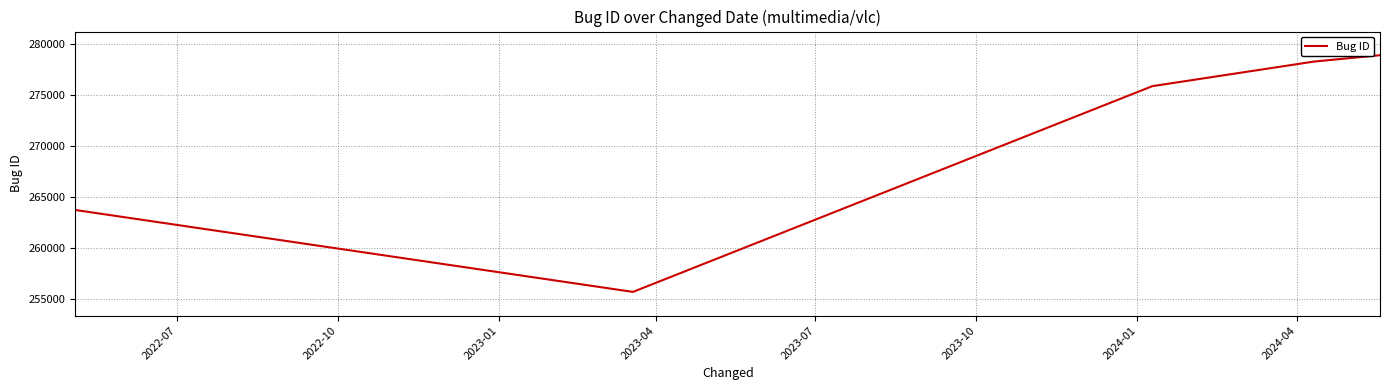

What is the average value?

270517